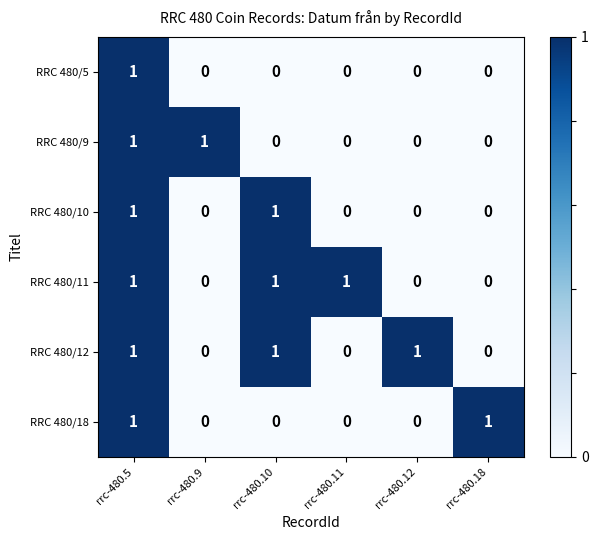

What is the greatest value displayed?

1